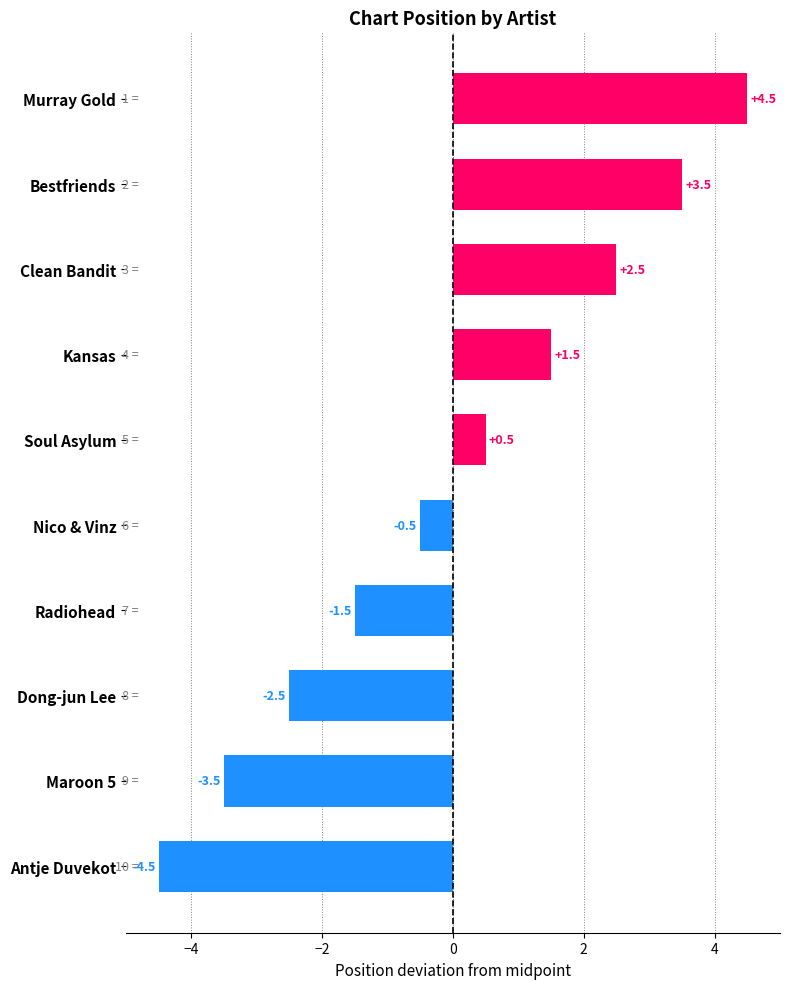

Which has a higher value, Murray Gold or Antje Duvekot?

Murray Gold